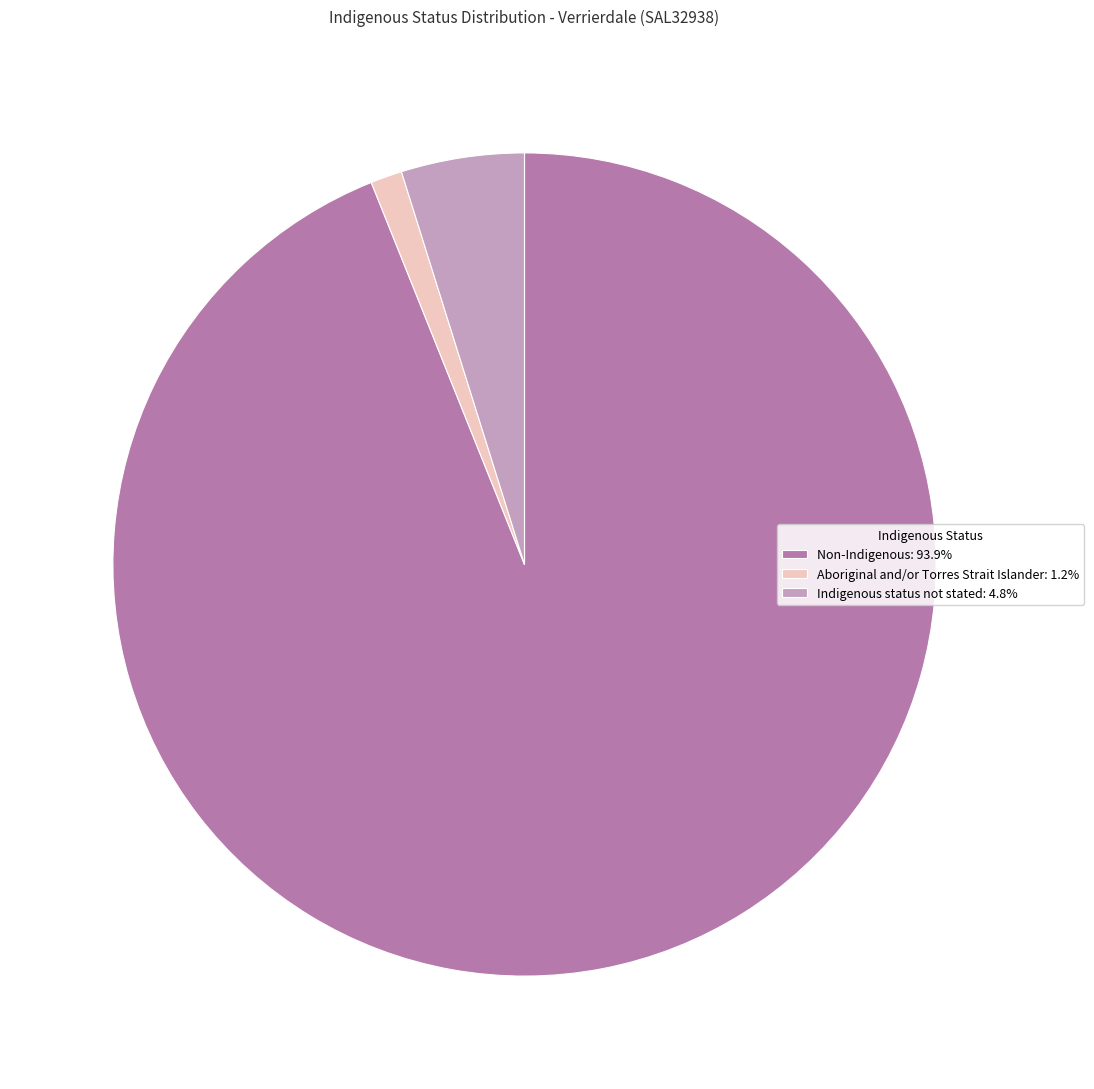

What is the ratio of the value at Non-Indigenous: 93.9% to the value at Indigenous status not stated: 4.8%?

19.4